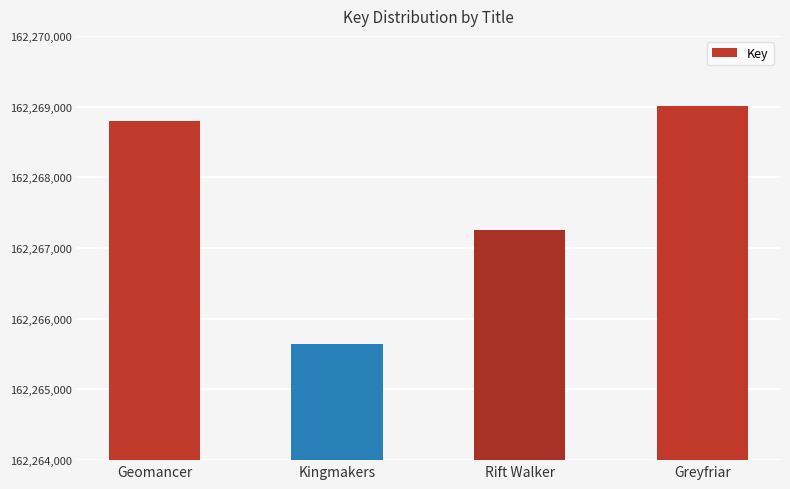

Which category has the highest value across all series?

Greyfriar